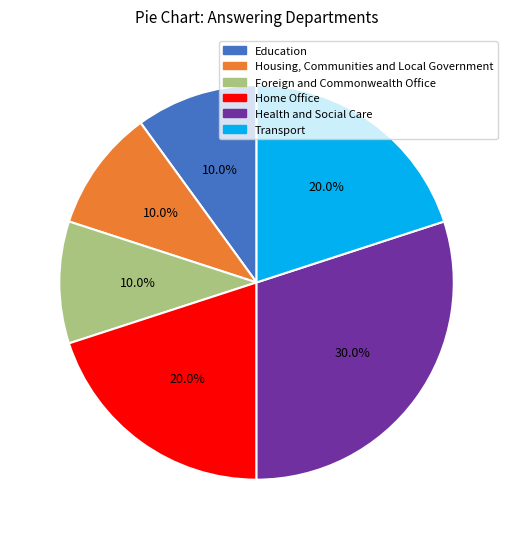

What percentage is NOT represented by Education?

90.0%